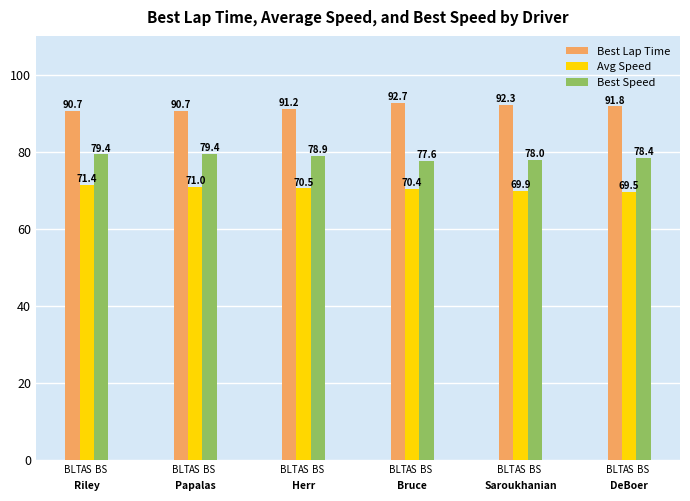

Are the bars horizontal?

No